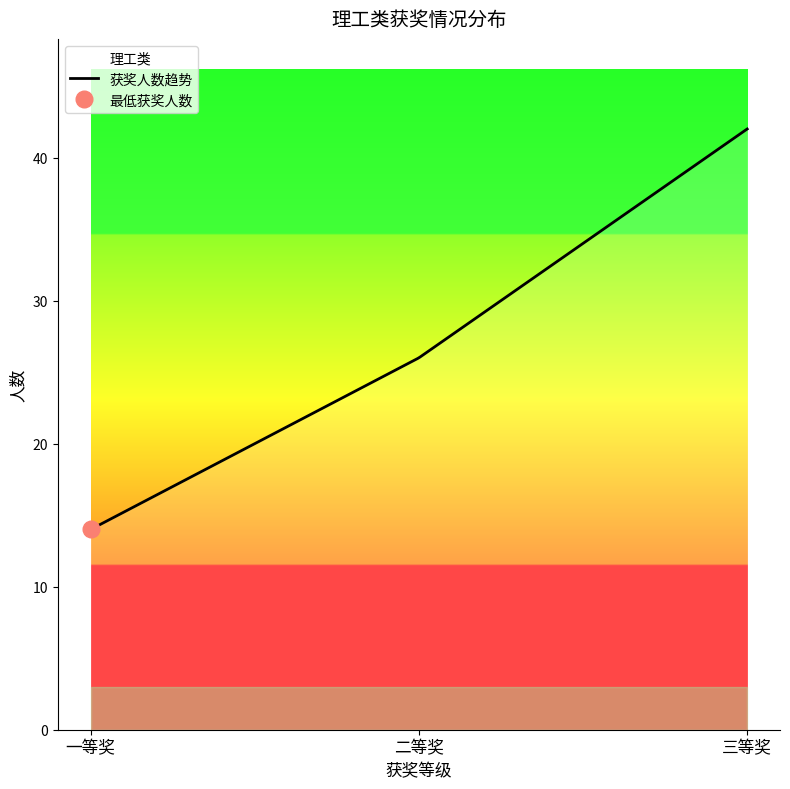

What is the highest value of the 获奖人数趋势 series?

42.0